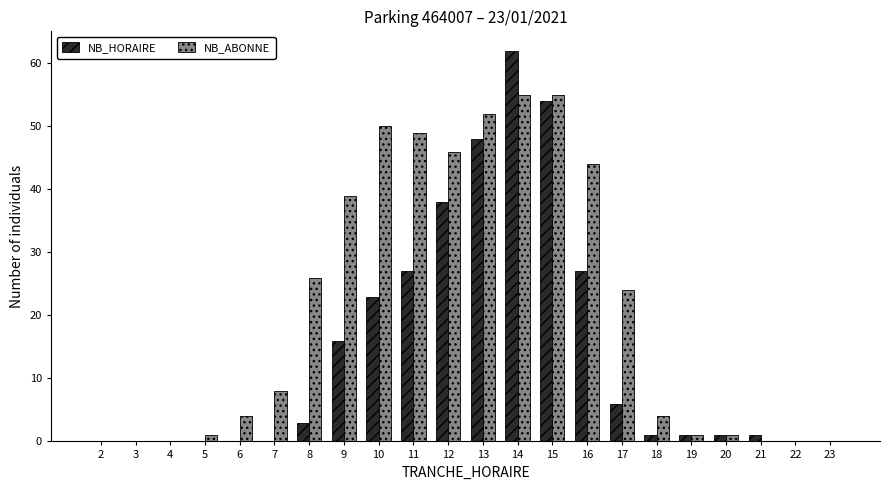

What are all the series names shown in the legend?

NB_HORAIRE, NB_ABONNE